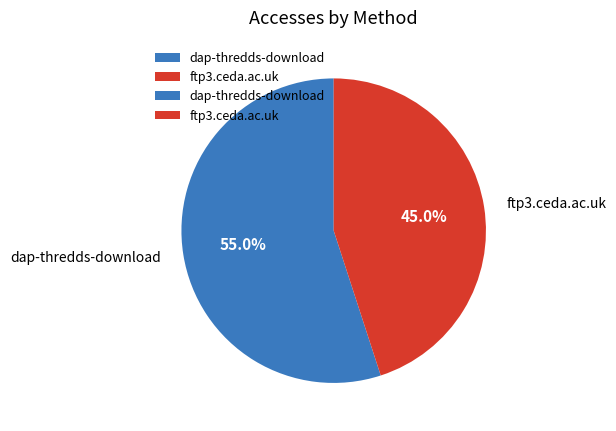

Which slice is the largest?

dap-thredds-download